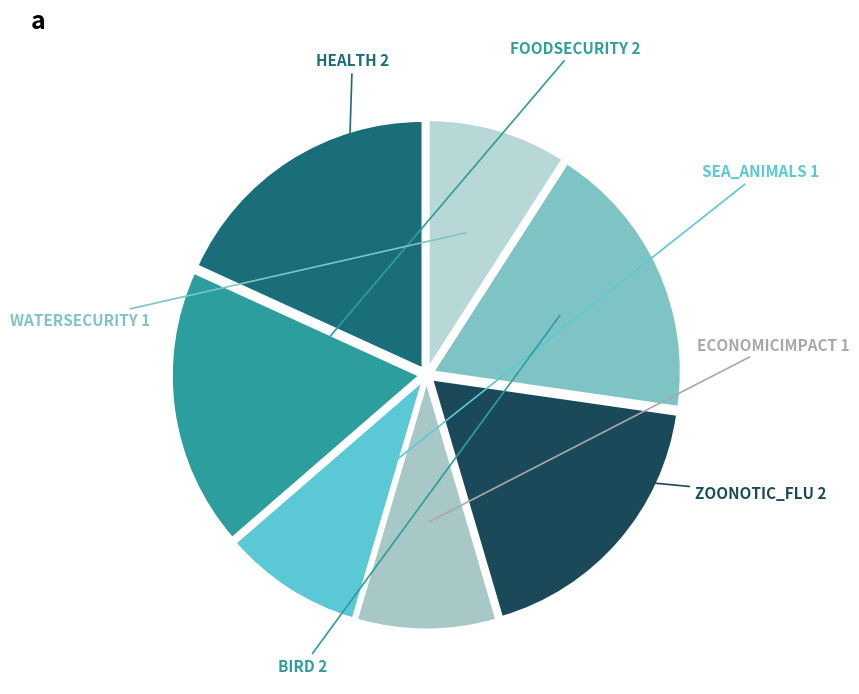

Is ZOONOTIC_FLU the majority of the pie?

No